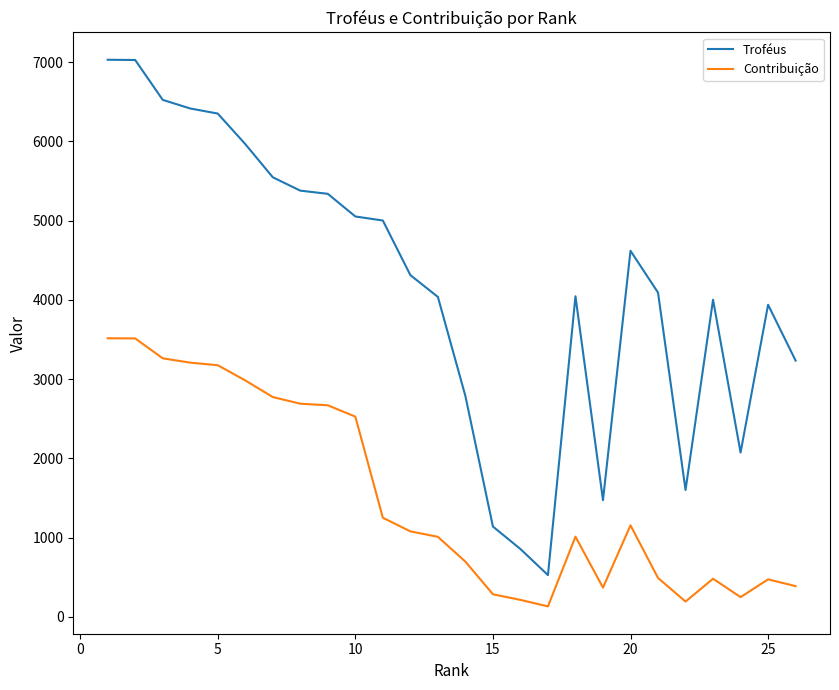

Rank the series by their maximum value, from lowest to highest.

Contribuição, Troféus